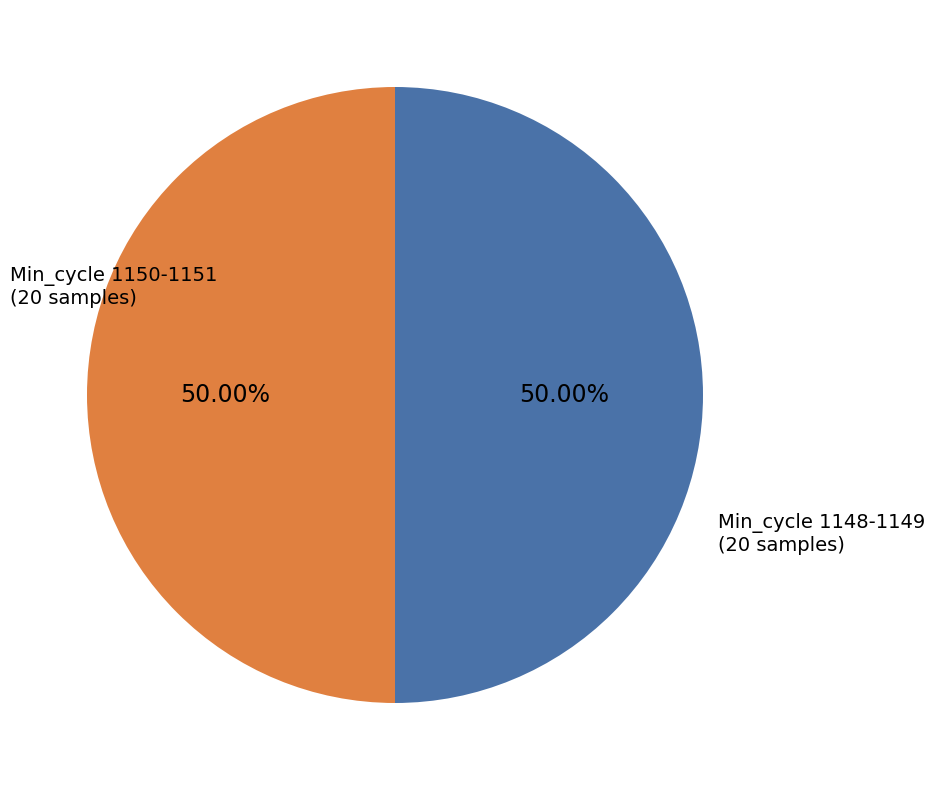

How many segments does this pie chart have?

2